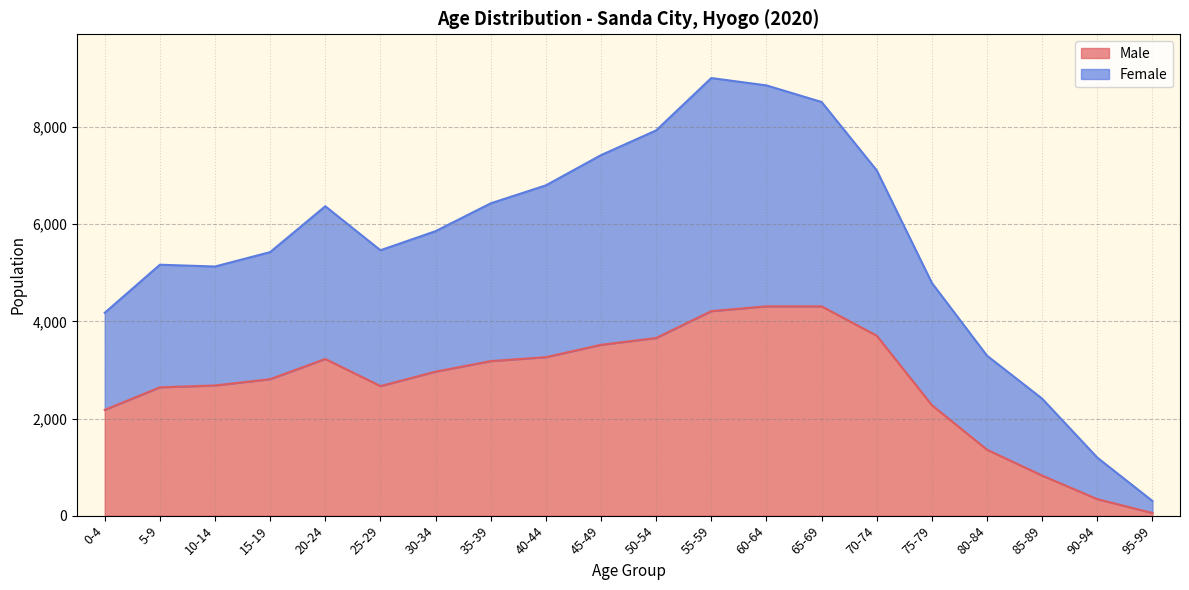

True or false: Female has more than 1 interior local peaks.

True